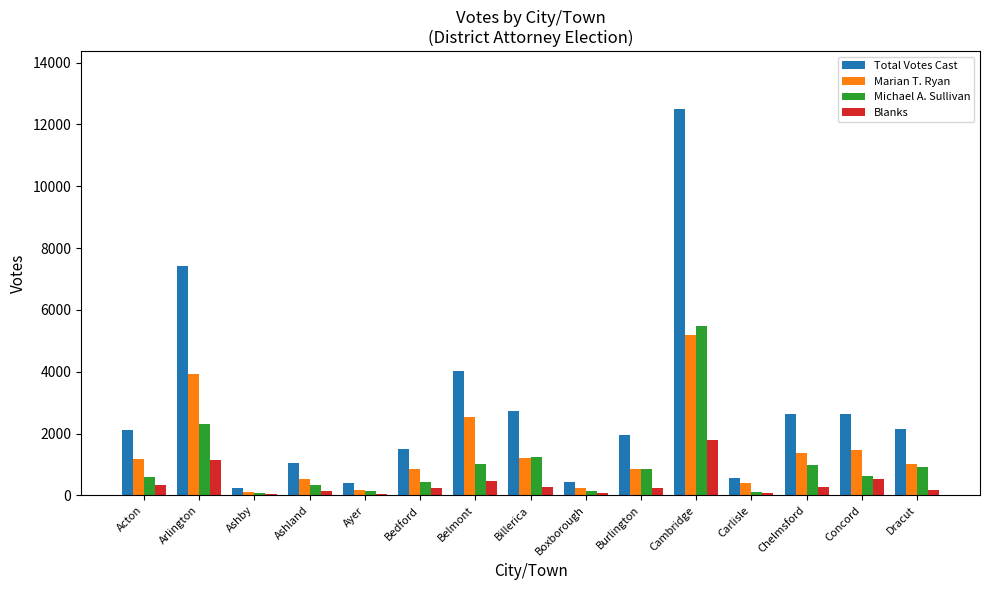

Between Ashby and Bedford, which series saw the biggest shift?

Total Votes Cast